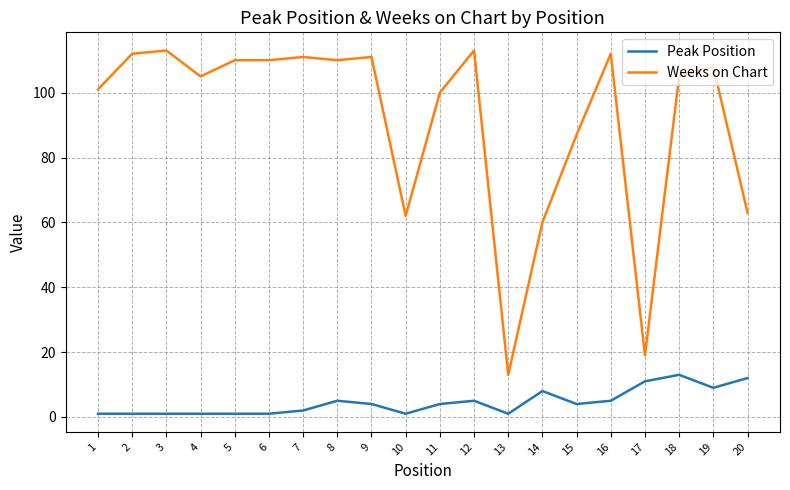

Which series has the largest total across all categories?

Weeks on Chart